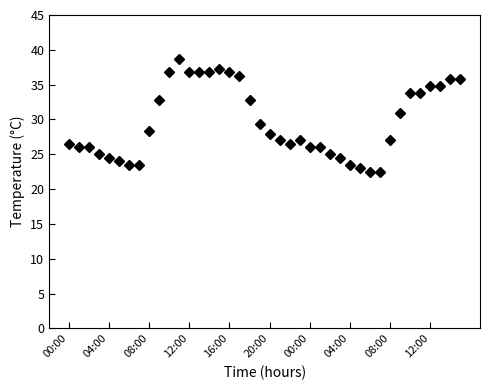

How many lines are shown in the chart?

1